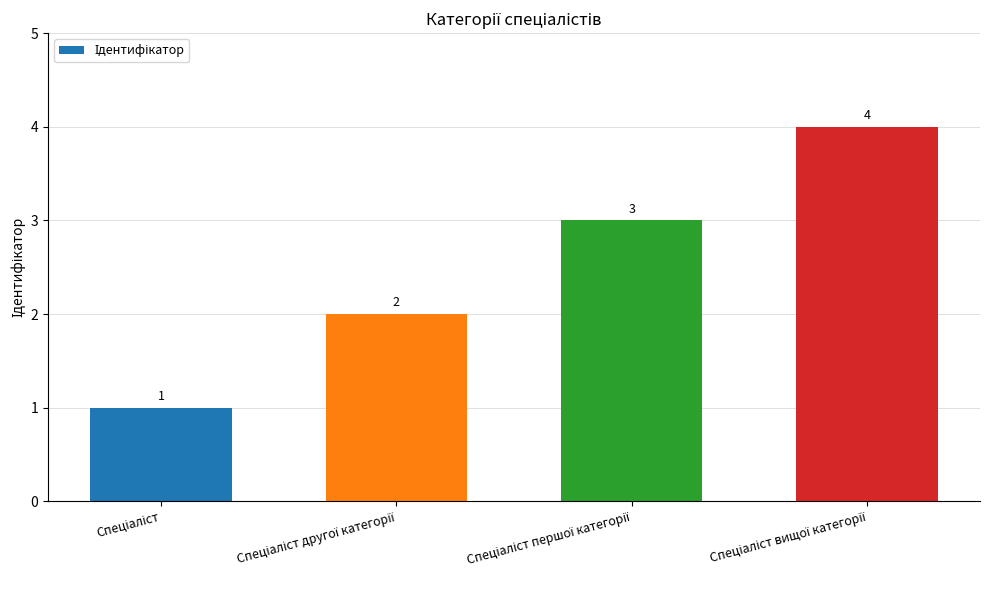

How many values are between 2 and 4?

3